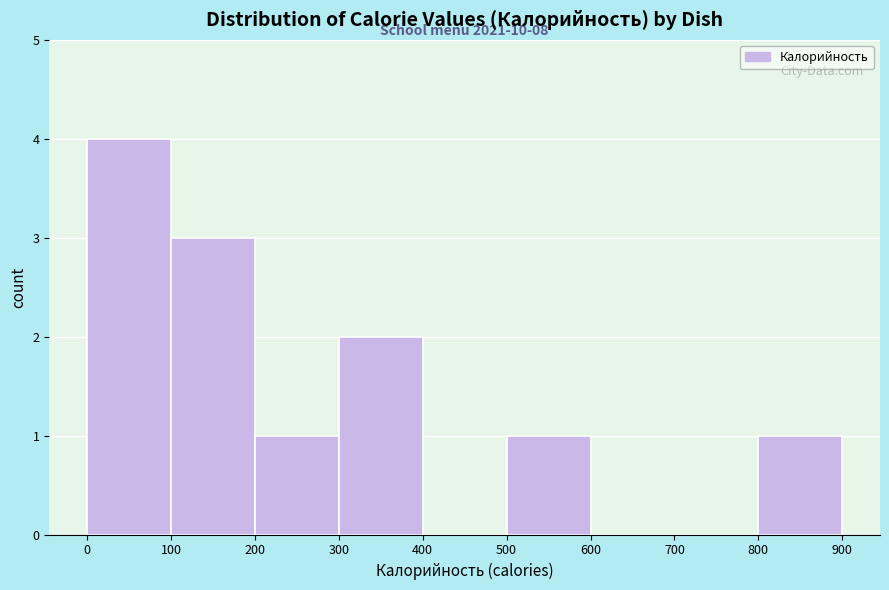

Which range on the x-axis has the tallest bar?

0 to 100